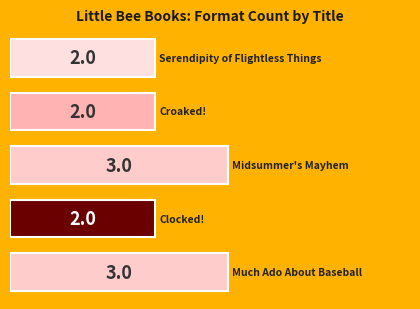

What is the maximum value shown in the chart?

3